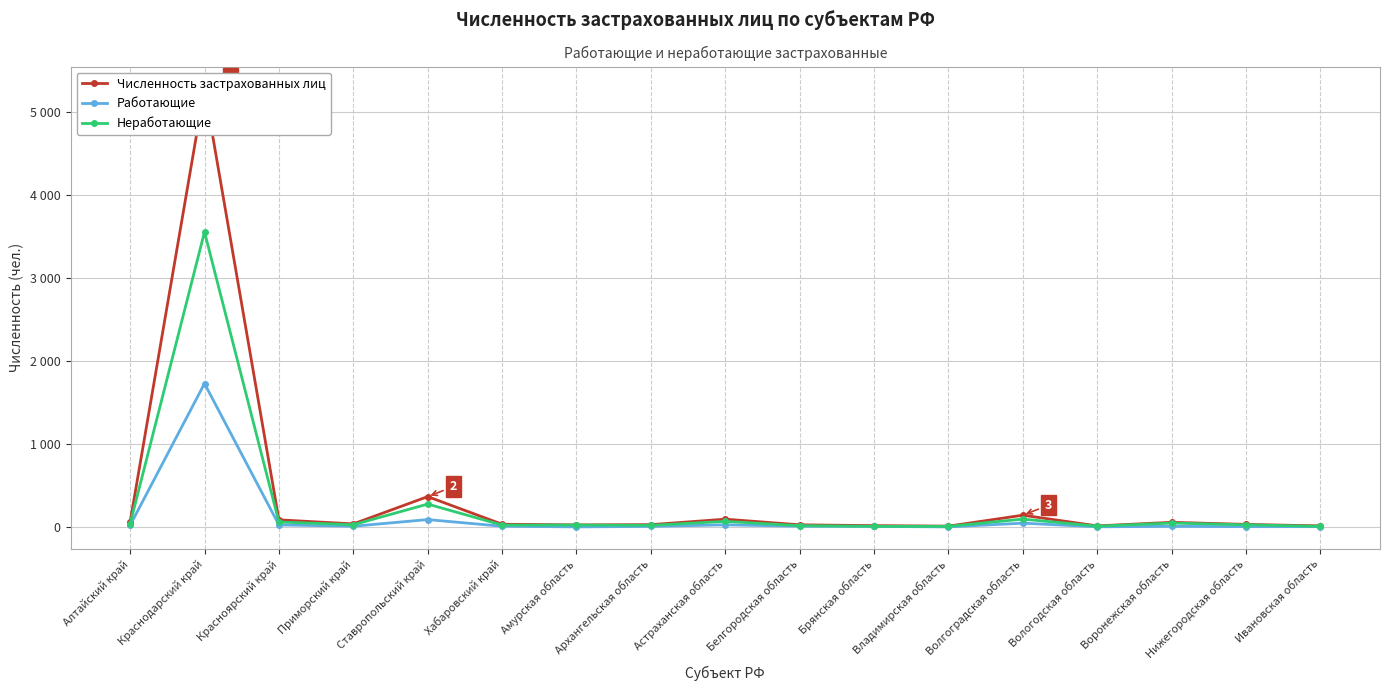

Reading left to right, transcribe all the data shown in this chart.

Численность застрахованных лиц: Алтайский край=60	Краснодарский край=5287	Красноярский край=87	Приморский край=38	Ставропольский край=367	Хабаровский край=34	Амурская область=26	Архангельская область=29	Астраханская область=95	Белгородская область=27	Брянская область=17	Владимирская область=11	Волгоградская область=143	Вологодская область=14	Воронежская область=57	Нижегородская область=32	Ивановская область=14
Работающие: Алтайский край=21	Краснодарский край=1730	Красноярский край=26	Приморский край=10	Ставропольский край=90	Хабаровский край=10	Амурская область=2	Архангельская область=8	Астраханская область=27	Белгородская область=10	Брянская область=8	Владимирская область=2	Волгоградская область=47	Вологодская область=3	Воронежская область=9	Нижегородская область=5	Ивановская область=5
Неработающие: Алтайский край=39	Краснодарский край=3557	Красноярский край=61	Приморский край=28	Ставропольский край=277	Хабаровский край=24	Амурская область=24	Архангельская область=21	Астраханская область=68	Белгородская область=17	Брянская область=9	Владимирская область=9	Волгоградская область=96	Вологодская область=11	Воронежская область=48	Нижегородская область=27	Ивановская область=9